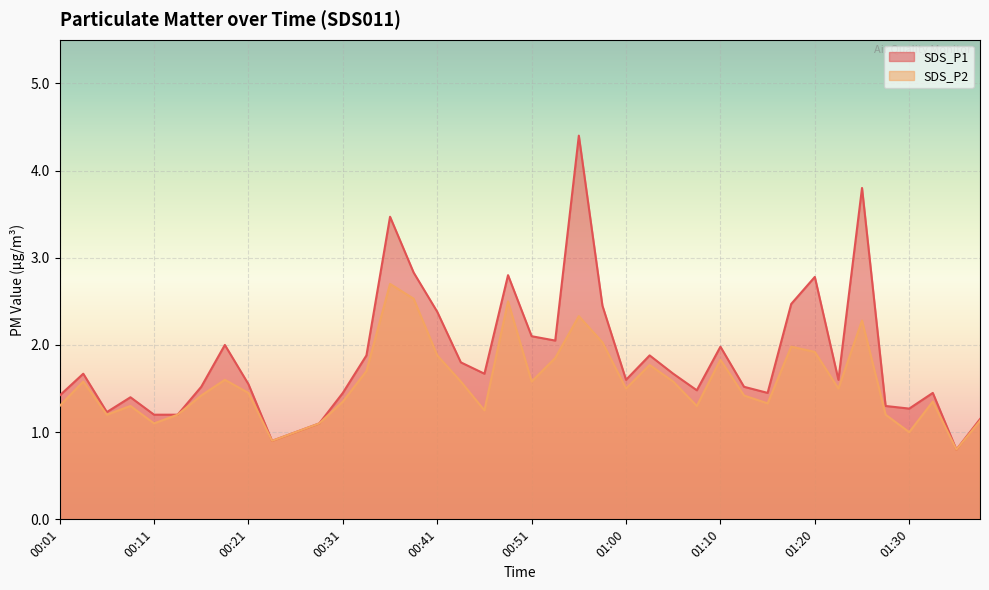

Reading right to left, transcribe all the data shown in this chart.

SDS_P1: 1.1	0.8	1.4	1.3	1.3	3.8	1.6	2.8	2.5	1.4	1.5	2.0	1.5	1.7	1.9	1.6	2.5	4.4	2.0	2.1	2.8	1.7	1.8	2.4	2.8	3.5	1.9	1.4	1.1	1.0	0.9	1.6	2.0	1.5	1.2	1.2	1.4	1.2	1.7	1.4
SDS_P2: 1.1	0.8	1.4	1.0	1.2	2.3	1.5	1.9	2.0	1.3	1.4	1.8	1.3	1.6	1.8	1.5	2.0	2.3	1.9	1.6	2.5	1.2	1.6	1.9	2.5	2.7	1.7	1.4	1.1	1.0	0.9	1.4	1.6	1.4	1.2	1.1	1.3	1.2	1.6	1.3